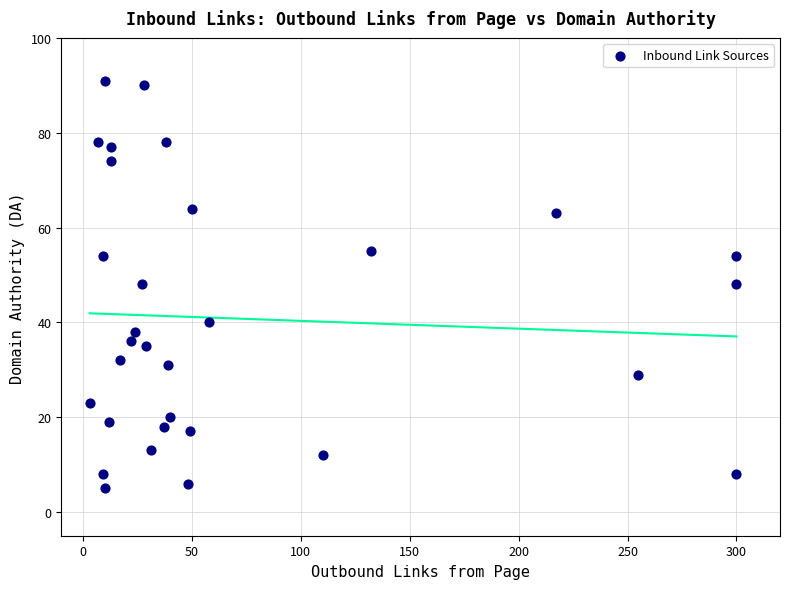

What is the range of X values (max minus min)?

297